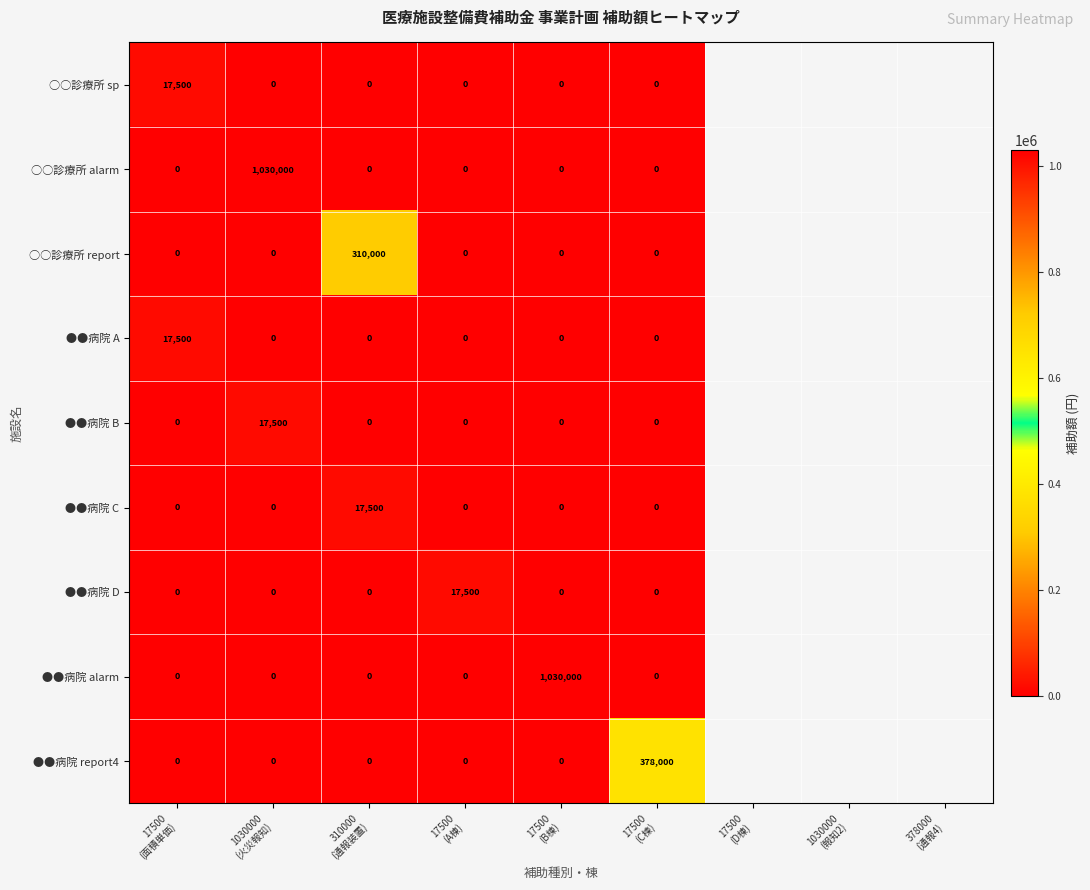

What is the greatest value displayed?

1030000